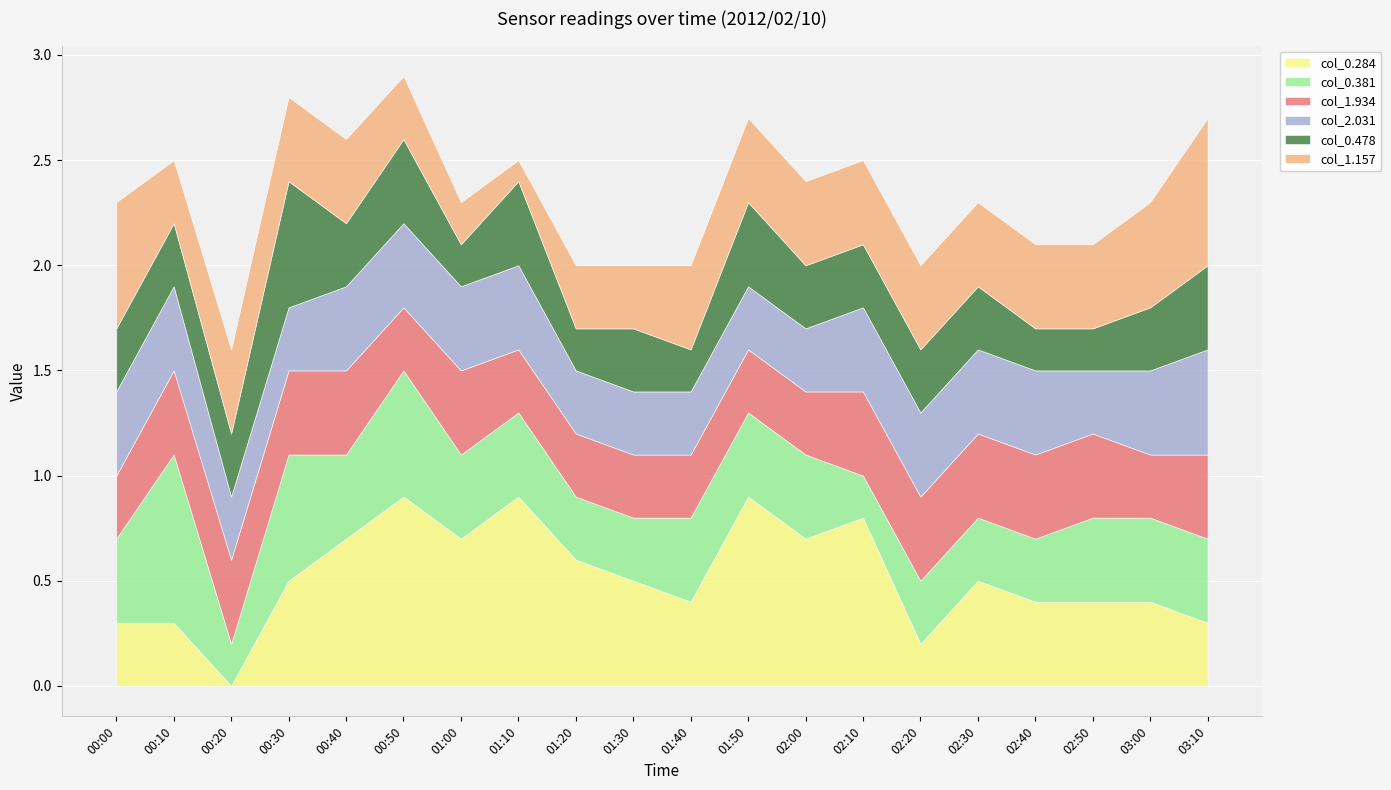

Rank the series by their maximum value, from highest to lowest.

col_0.284, col_0.381, col_1.157, col_0.478, col_2.031, col_1.934